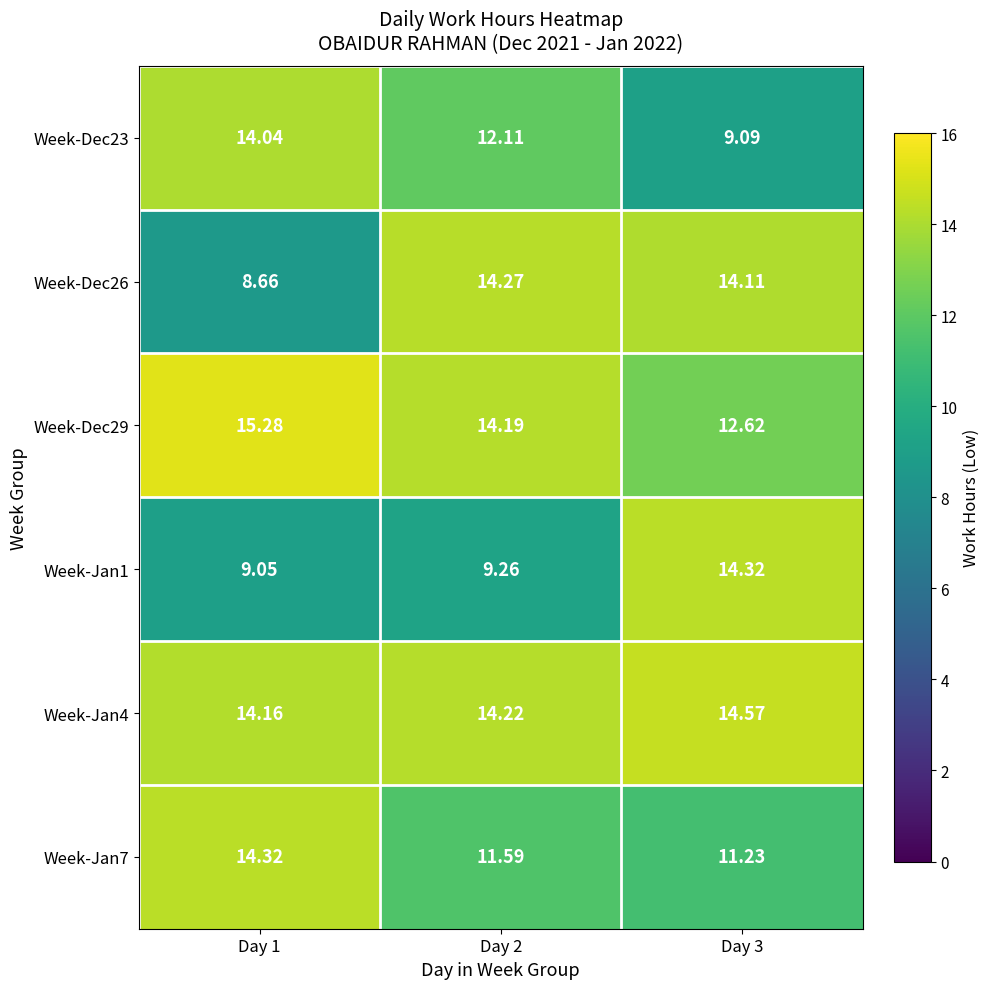

At how many categories does at least one series exceed 10?

3